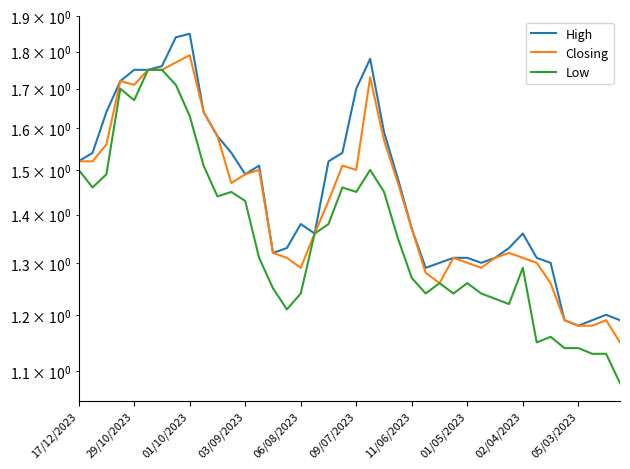

Does the chart have visible grid lines?

No